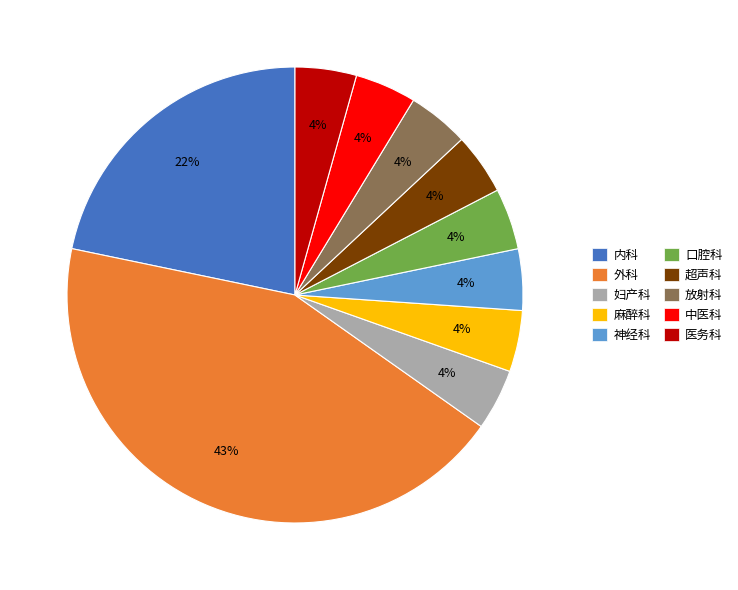

Do 麻醉科 and 放射科 together represent more than half of the pie?

No